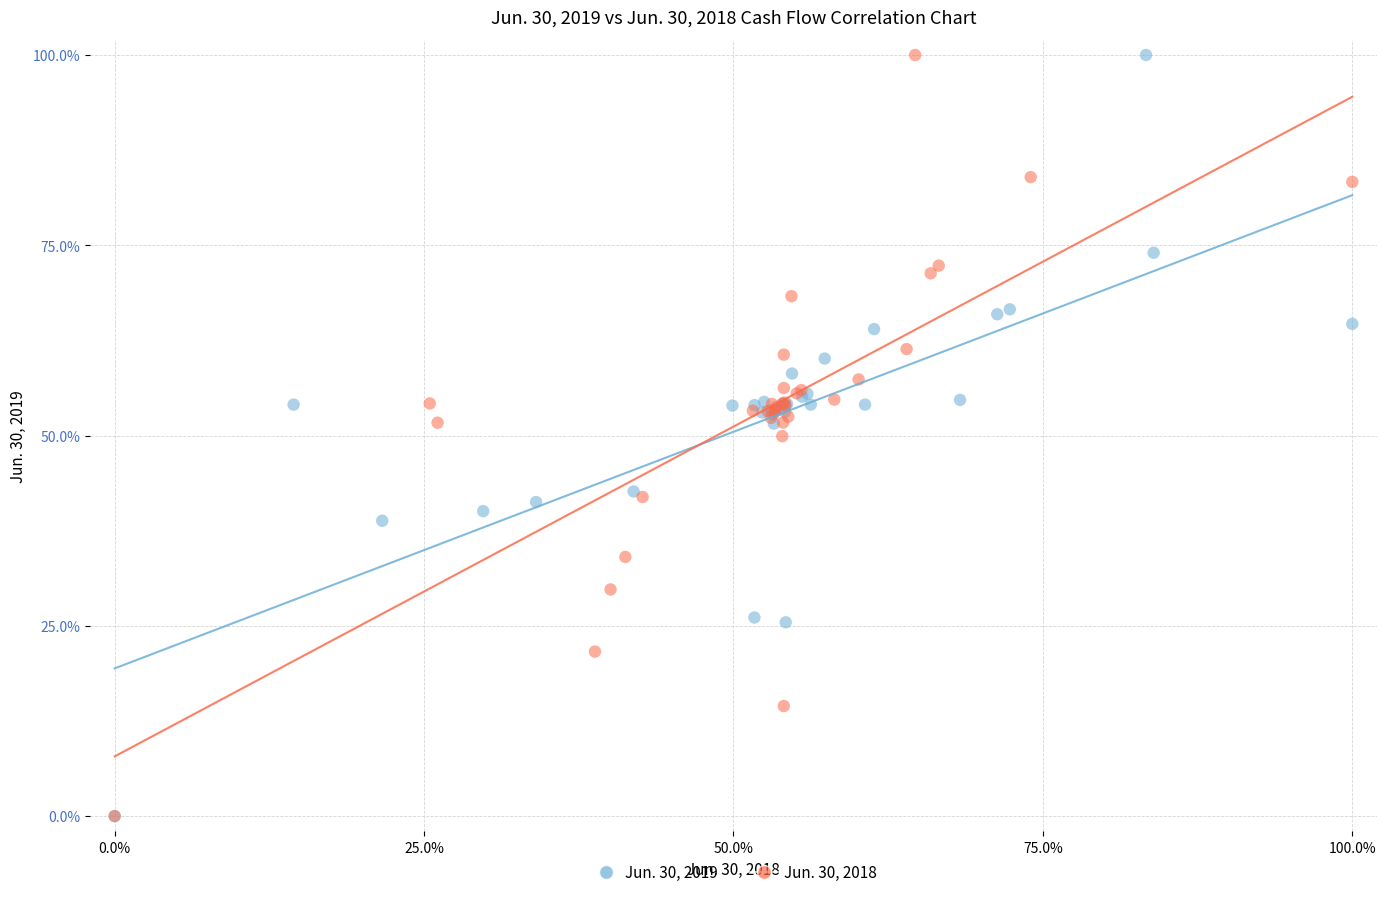

What are all the series names shown in the legend?

Jun. 30, 2019, Jun. 30, 2018